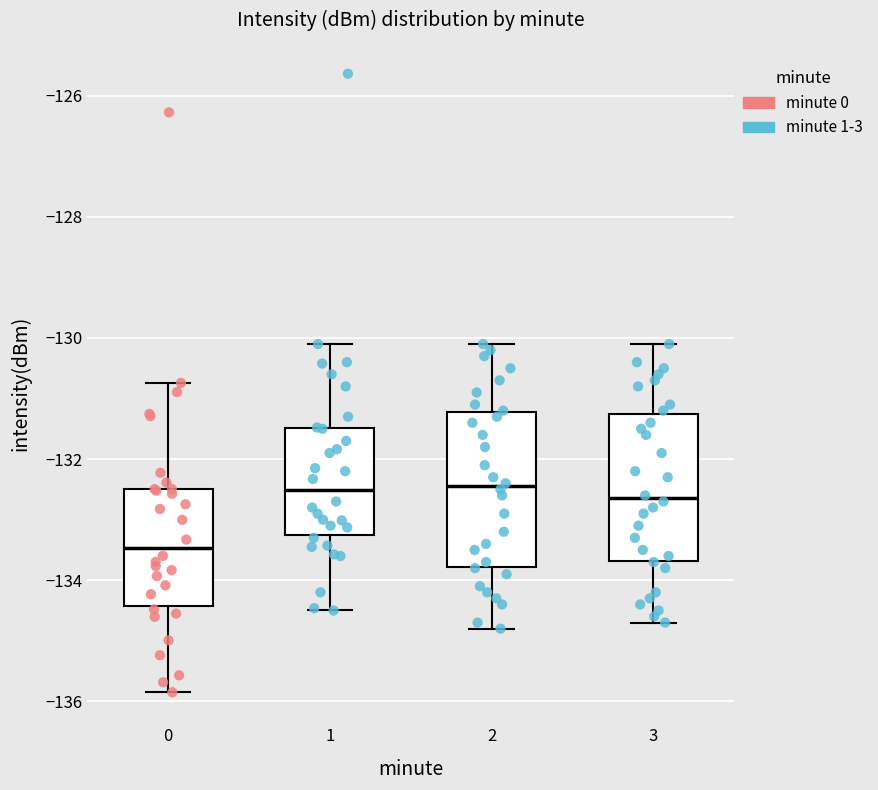

Reading left to right, transcribe this box plot: for each box, give where its median line is, the range the box spans, and where its two whiskers end, as read against the y-axis. The values are not printed on the chart, so give them approximately, as read against the axis.

0: median -133.4, box -134.4 to -132.4, whiskers -135.8 to -130.8
1: median -132.6, box -133.2 to -131.4, whiskers -134.4 to -130.0
2: median -132.4, box -133.8 to -131.2, whiskers -134.8 to -130.0
3: median -132.6, box -133.6 to -131.2, whiskers -134.6 to -130.0